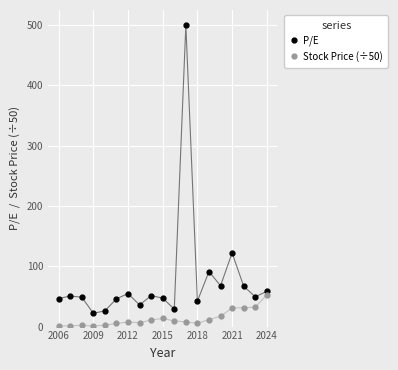

True or false: Stock Price (÷50) has more than 0 interior local peaks.

True